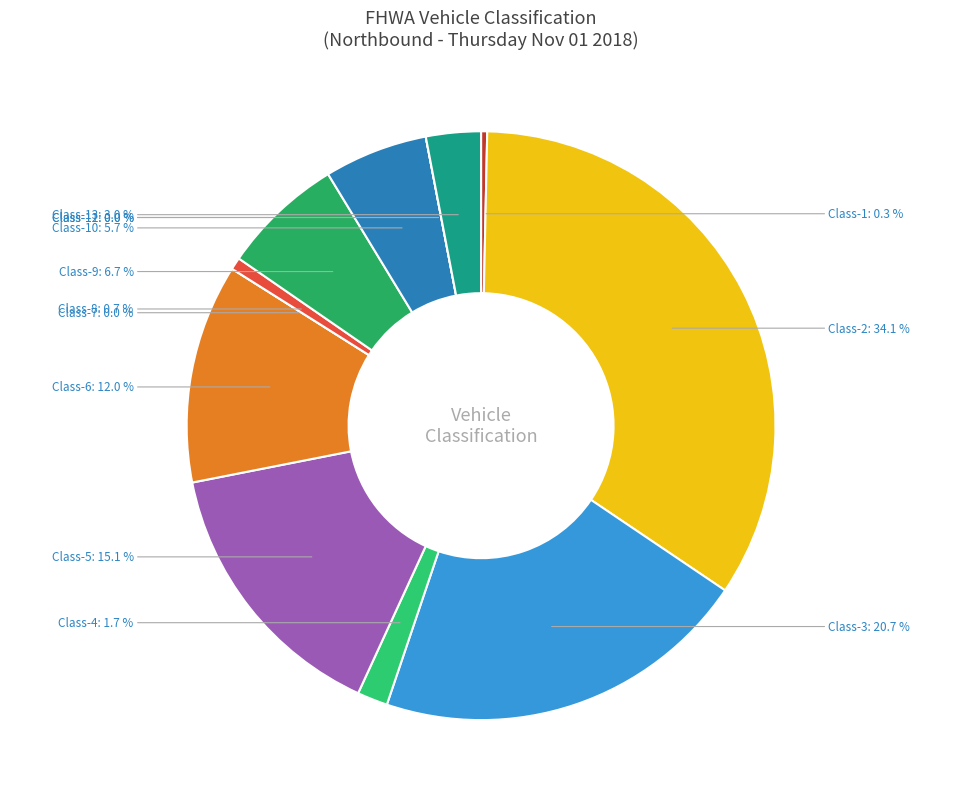

Is there any slice that represents more than half of the pie?

No